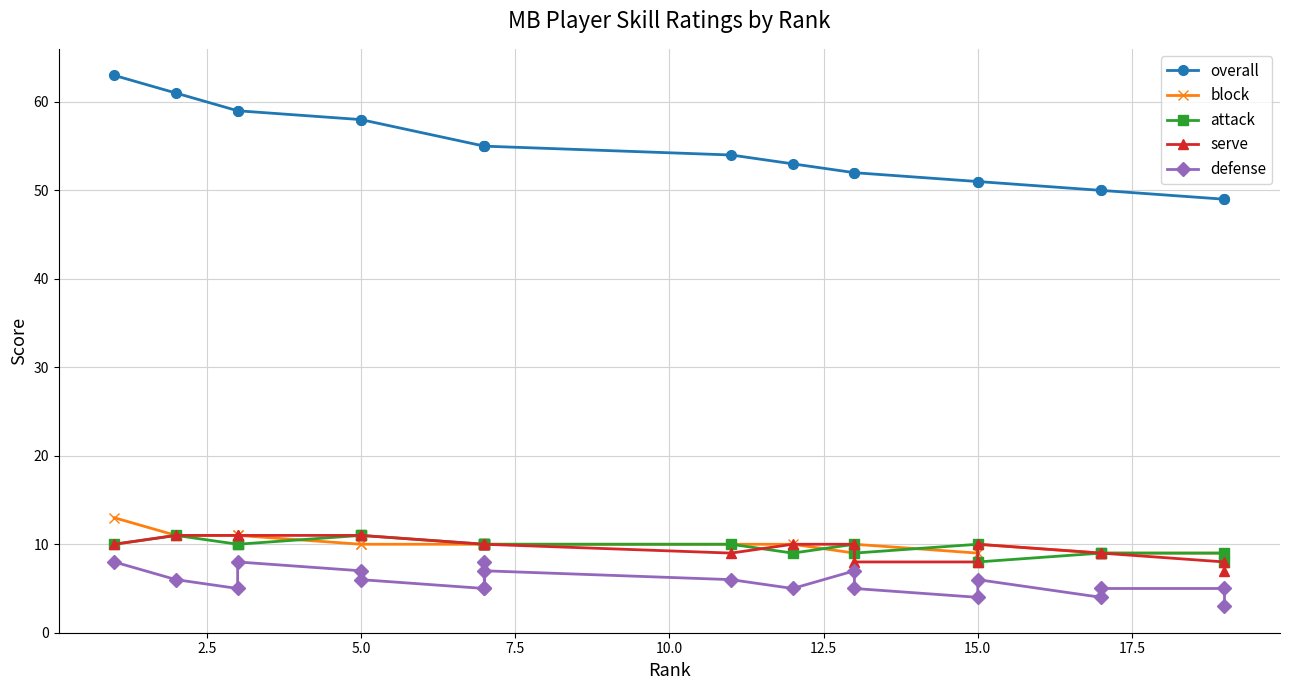

Which series has the widest spread of values?

overall